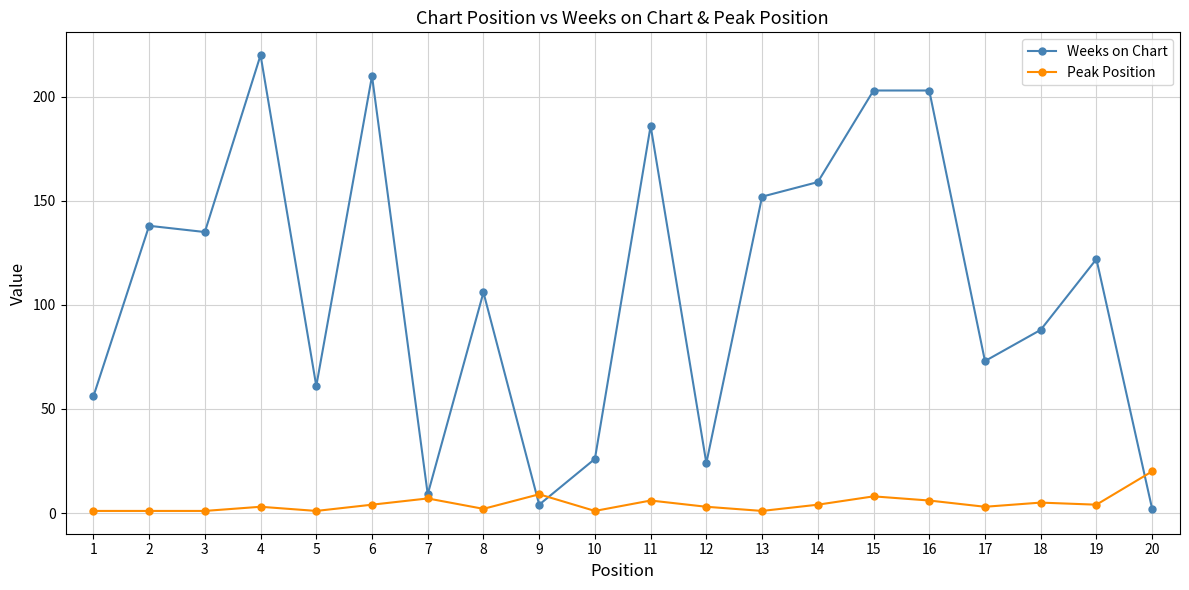

Reading right to left, list all the values displayed in this chart.

Weeks on Chart: 2	122	88	73	203	203	159	152	24	186	26	4	106	9	210	61	220	135	138	56
Peak Position: 20	4	5	3	6	8	4	1	3	6	1	9	2	7	4	1	3	1	1	1